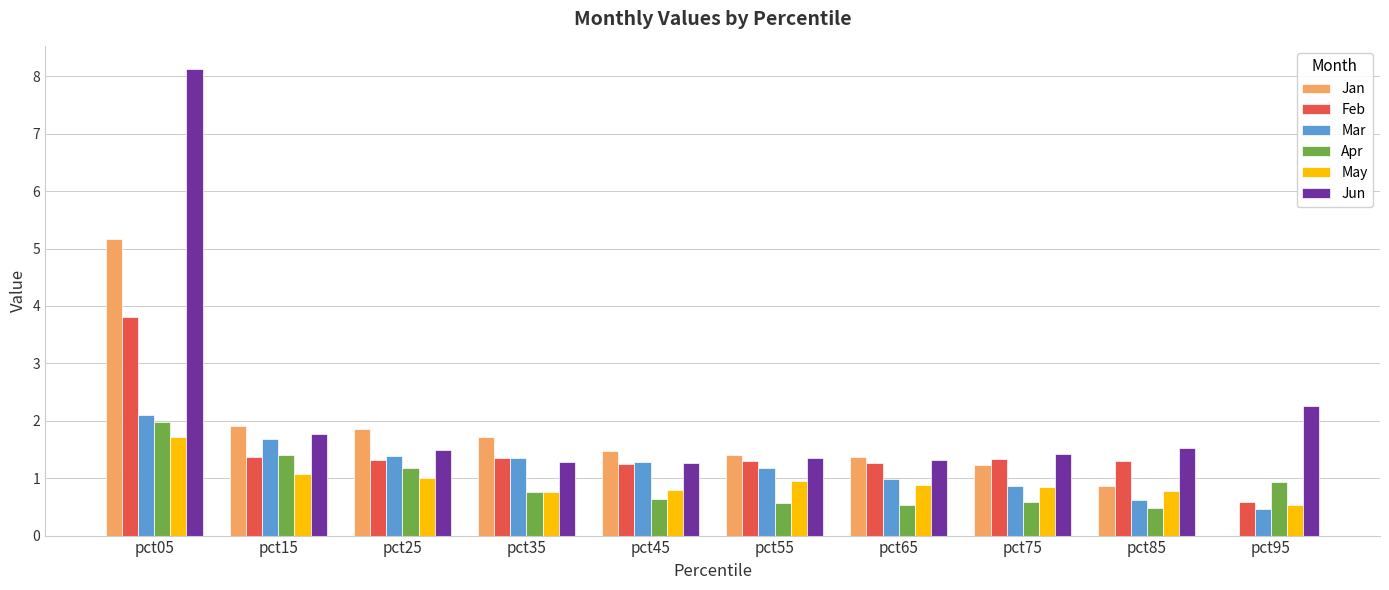

What is the sum of all Jun values?

21.8